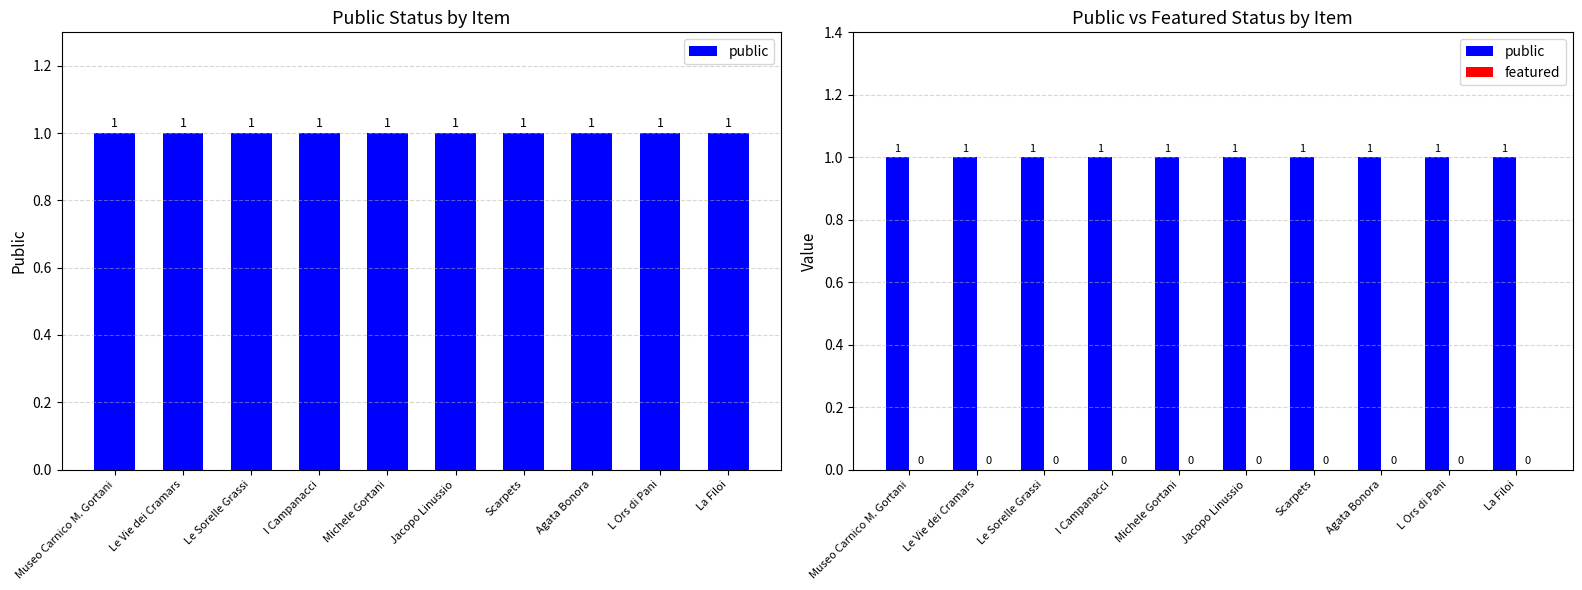

Which category has the lowest value in the public series?

Museo Carnico M. Gortani